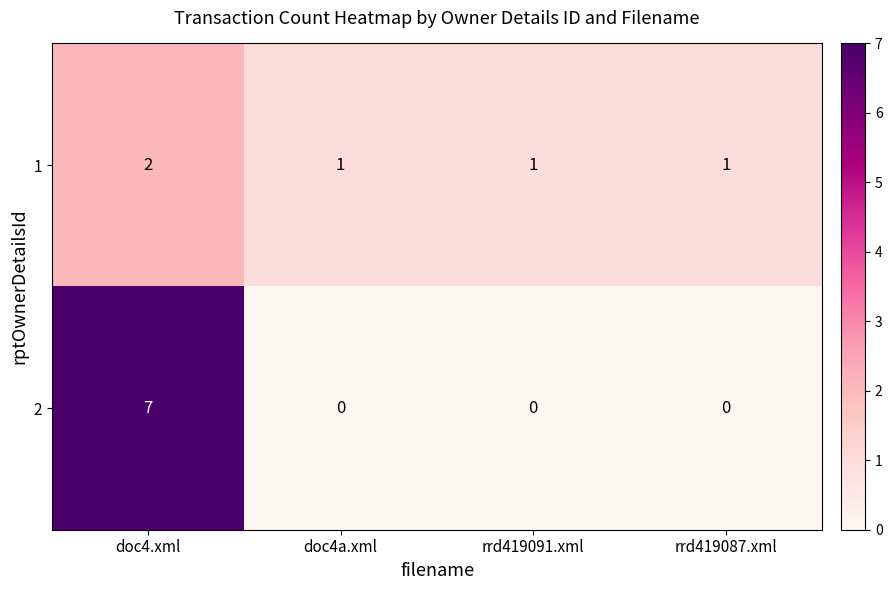

The value of 1 at rrd419087.xml is 0. True or false?

False